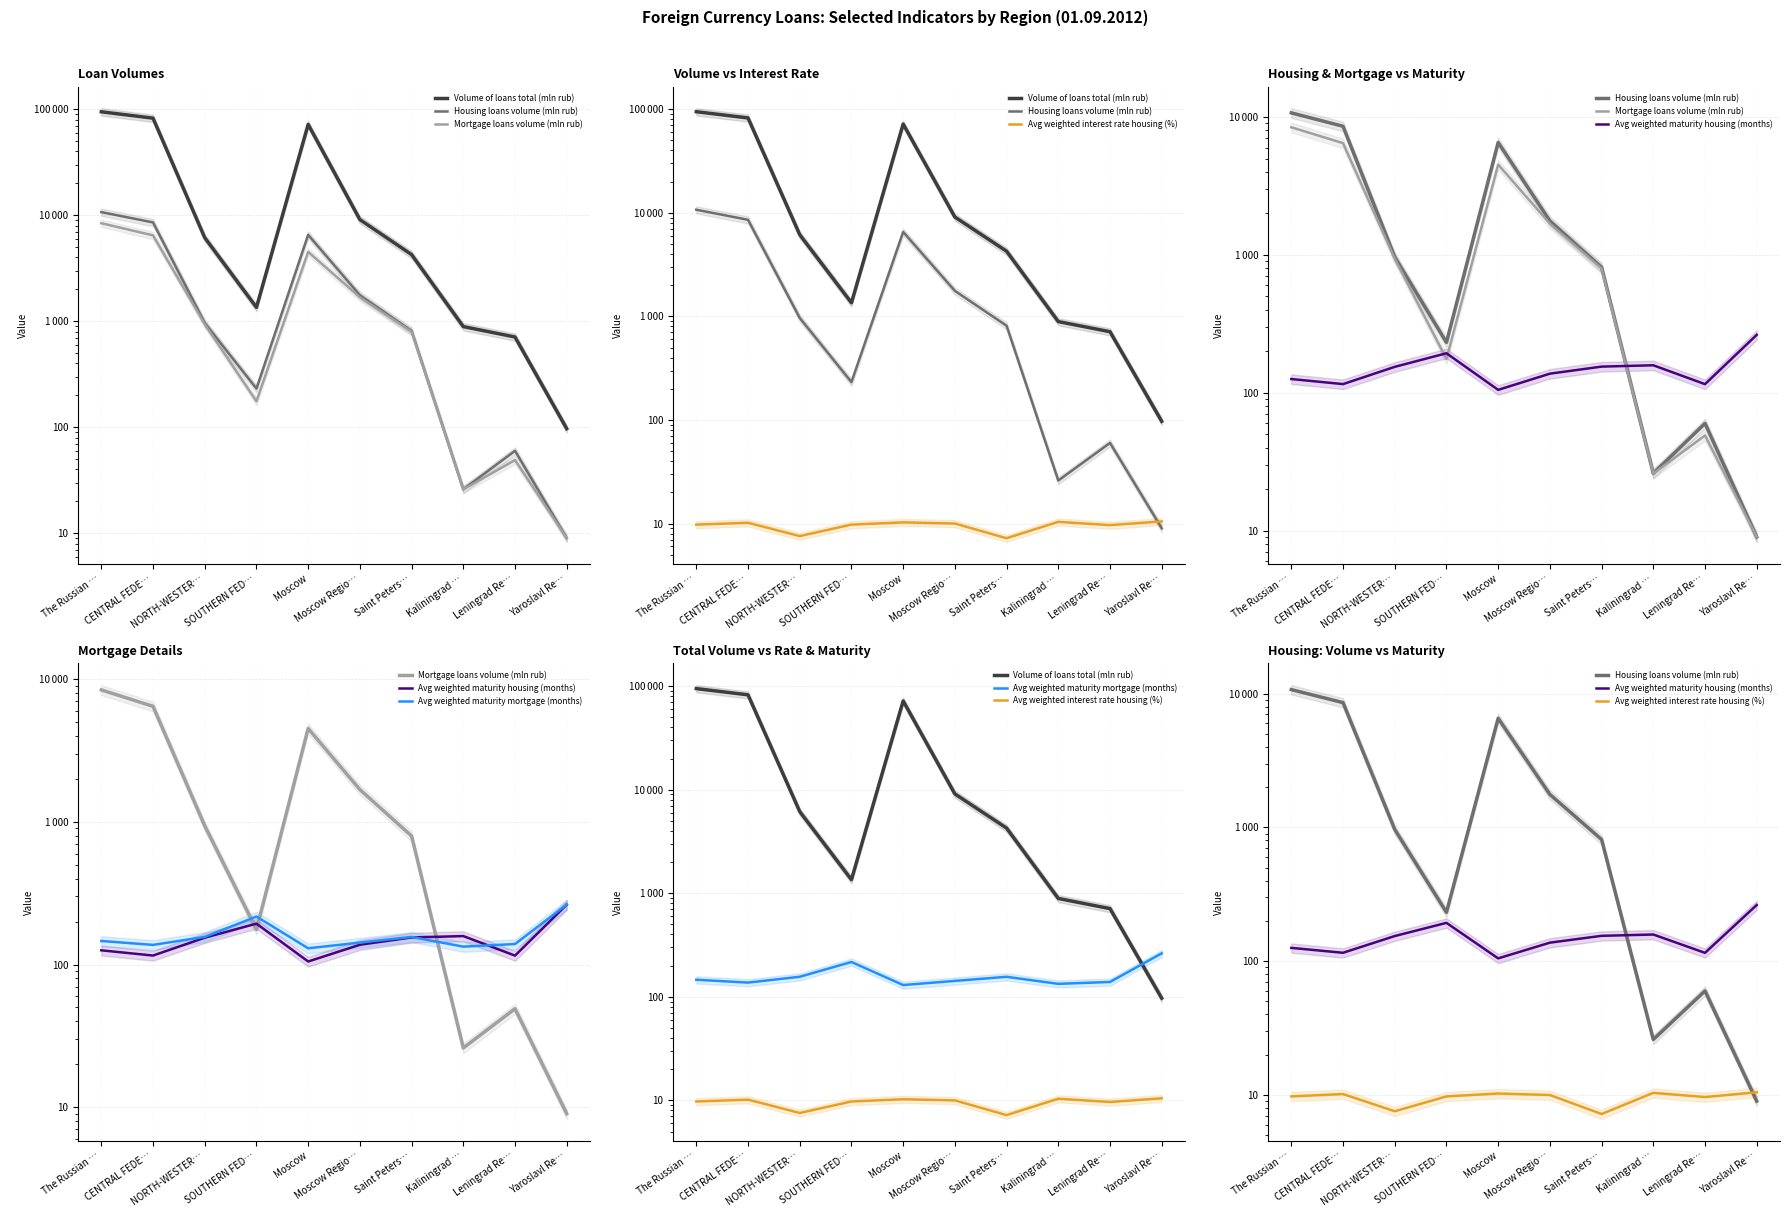

Reading right to left, list all the values displayed in this chart.

Volume of loans total (mln rub): Yaroslavl Re…=97.0	Leningrad Re…=711.0	Kaliningrad …=891.0	Saint Peters…=4258.0	Moscow Regio…=9106.0	Moscow=71985.0	SOUTHERN FED…=1353.0	NORTH-WESTER…=6151.0	CENTRAL FEDE…=82462.0	The Russian …=94704.0
Housing loans volume (mln rub): Yaroslavl Re…=9.0	Leningrad Re…=60.0	Kaliningrad …=26.0	Saint Peters…=812.0	Moscow Regio…=1764.0	Moscow=6539.0	SOUTHERN FED…=232.0	NORTH-WESTER…=966.0	CENTRAL FEDE…=8566.0	The Russian …=10715.0
Mortgage loans volume (mln rub): Yaroslavl Re…=9.0	Leningrad Re…=49.0	Kaliningrad …=26.0	Saint Peters…=796.0	Moscow Regio…=1685.0	Moscow=4518.0	SOUTHERN FED…=176.0	NORTH-WESTER…=939.0	CENTRAL FEDE…=6463.0	The Russian …=8422.0
Avg weighted interest rate housing (%): Yaroslavl Re…=10.5	Leningrad Re…=9.7	Kaliningrad …=10.4	Saint Peters…=7.2	Moscow Regio…=10.0	Moscow=10.3	SOUTHERN FED…=9.8	NORTH-WESTER…=7.6	CENTRAL FEDE…=10.2	The Russian …=9.8
Avg weighted maturity housing (months): Yaroslavl Re…=263.1	Leningrad Re…=115.5	Kaliningrad …=158.3	Saint Peters…=154.8	Moscow Regio…=137.6	Moscow=105.0	SOUTHERN FED…=193.5	NORTH-WESTER…=154.2	CENTRAL FEDE…=115.6	The Russian …=125.8
Avg weighted maturity mortgage (months): Yaroslavl Re…=263.1	Leningrad Re…=139.2	Kaliningrad …=133.5	Saint Peters…=156.1	Moscow Regio…=142.5	Moscow=130.0	SOUTHERN FED…=217.0	NORTH-WESTER…=156.2	CENTRAL FEDE…=137.3	The Russian …=146.3